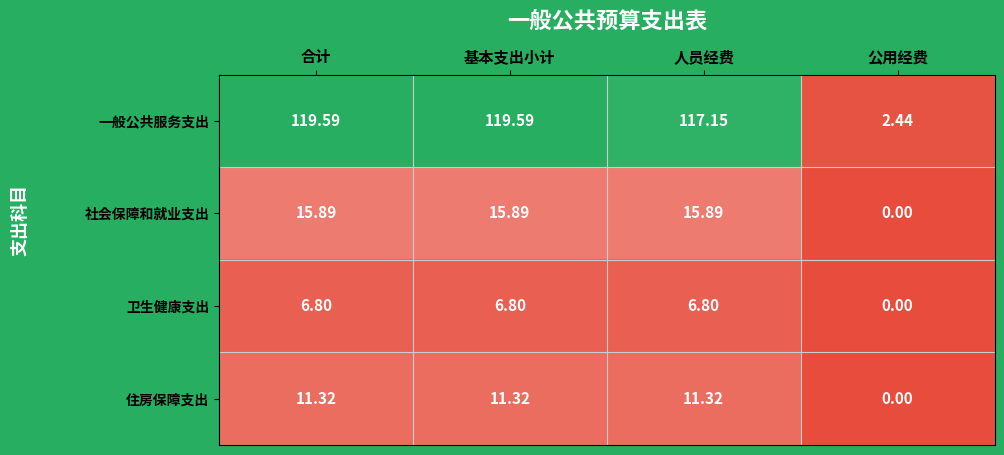

At 基本支出小计, list the series in order from smallest to largest.

卫生健康支出, 住房保障支出, 社会保障和就业支出, 一般公共服务支出